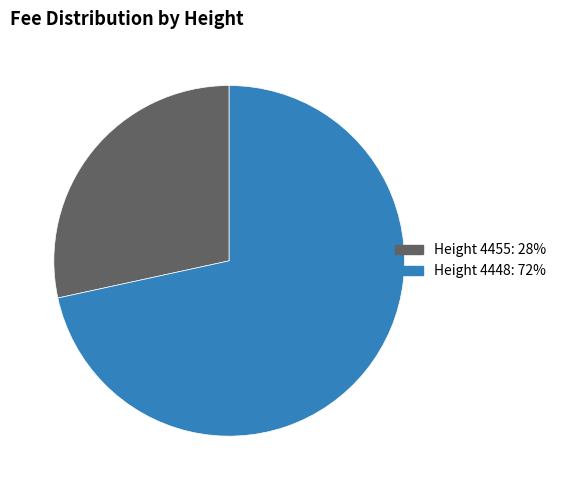

Is there any slice that represents more than half of the pie?

Yes